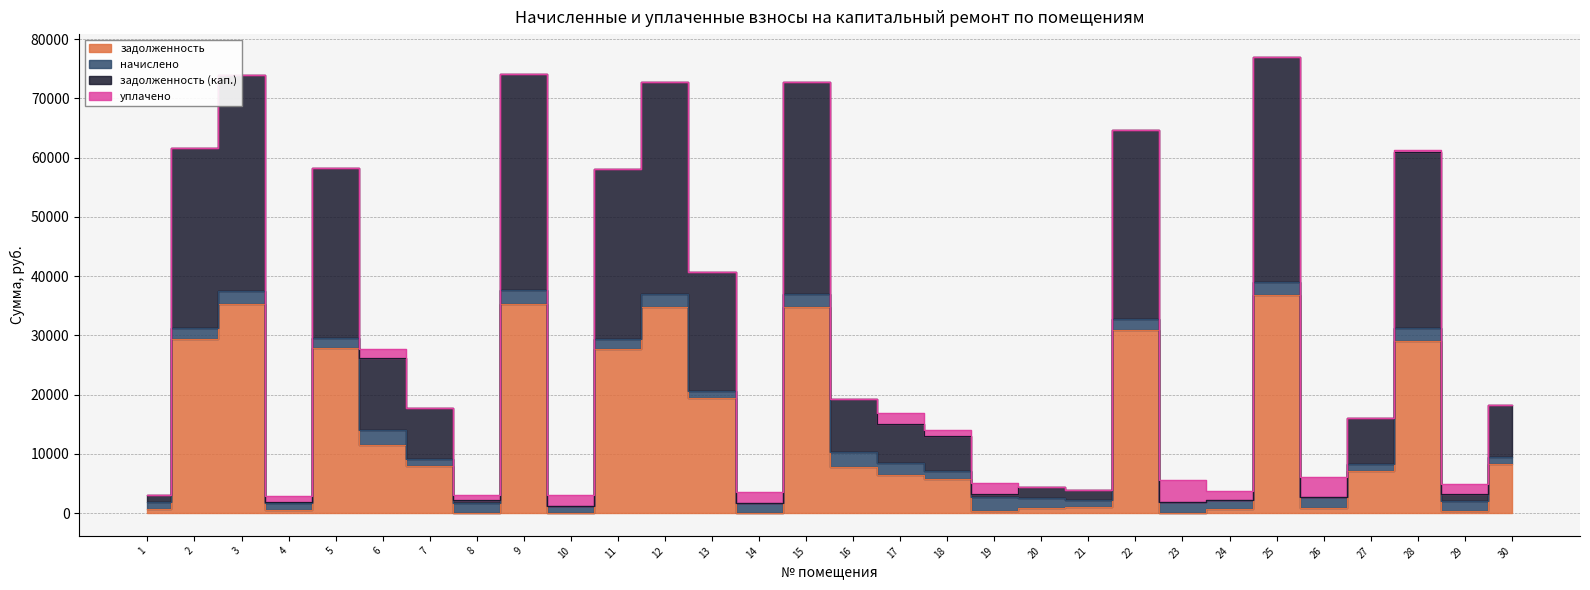

Which series has the widest spread of values?

задолженность (кап.)